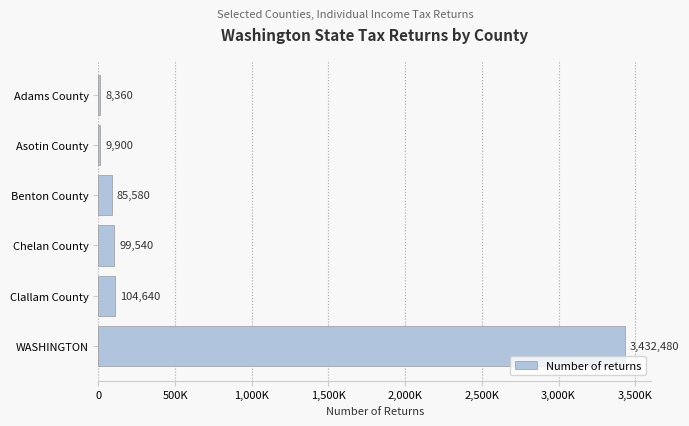

Are the bars horizontal?

Yes